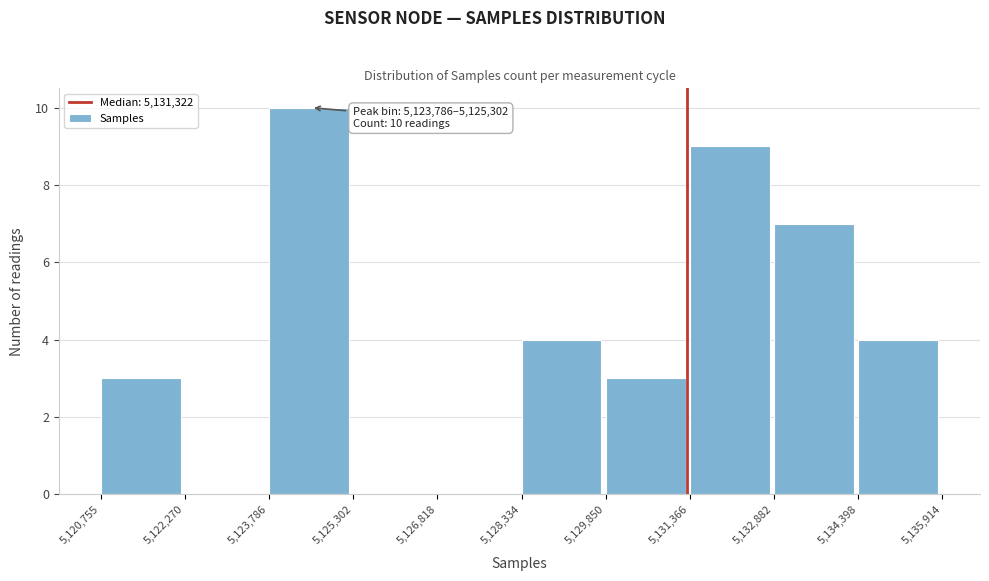

Which range on the x-axis has the tallest bar?

5,123,786 to 5,125,302